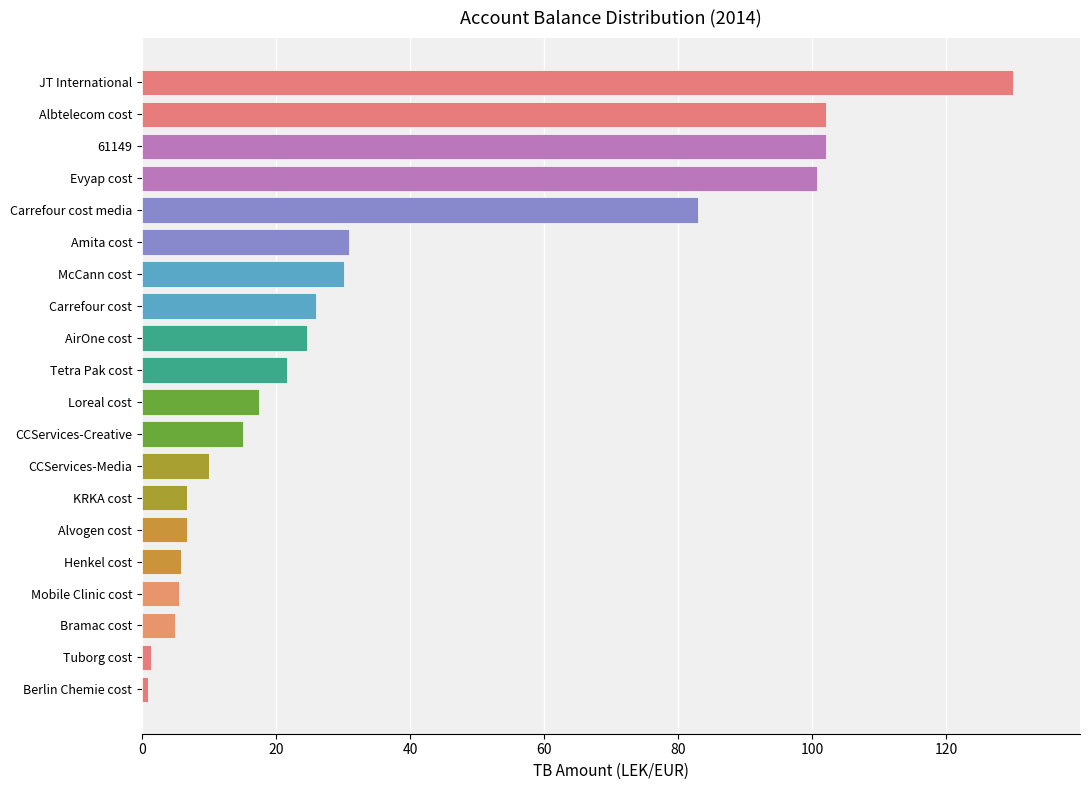

Are the bars horizontal?

Yes